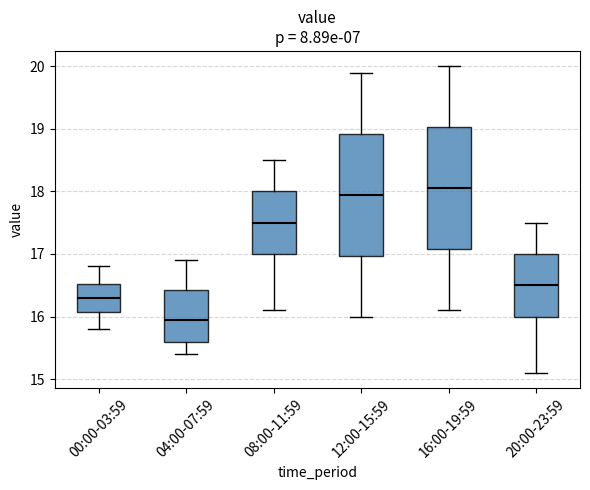

Reading left to right, read every box against the y-axis: the position of its median line, the range the box covers, and the ends of its whiskers. The values are not printed on the chart, so give them approximately, as read against the axis.

00:00-03:59: median 16.3, box 16.1 to 16.5, whiskers 15.8 to 16.8
04:00-07:59: median 16.0, box 15.6 to 16.4, whiskers 15.4 to 16.9
08:00-11:59: median 17.5, box 17.0 to 18.0, whiskers 16.1 to 18.5
12:00-15:59: median 18.0, box 17.0 to 18.9, whiskers 16.0 to 19.9
16:00-19:59: median 18.1, box 17.1 to 19.0, whiskers 16.1 to 20.0
20:00-23:59: median 16.5, box 16.0 to 17.0, whiskers 15.1 to 17.5